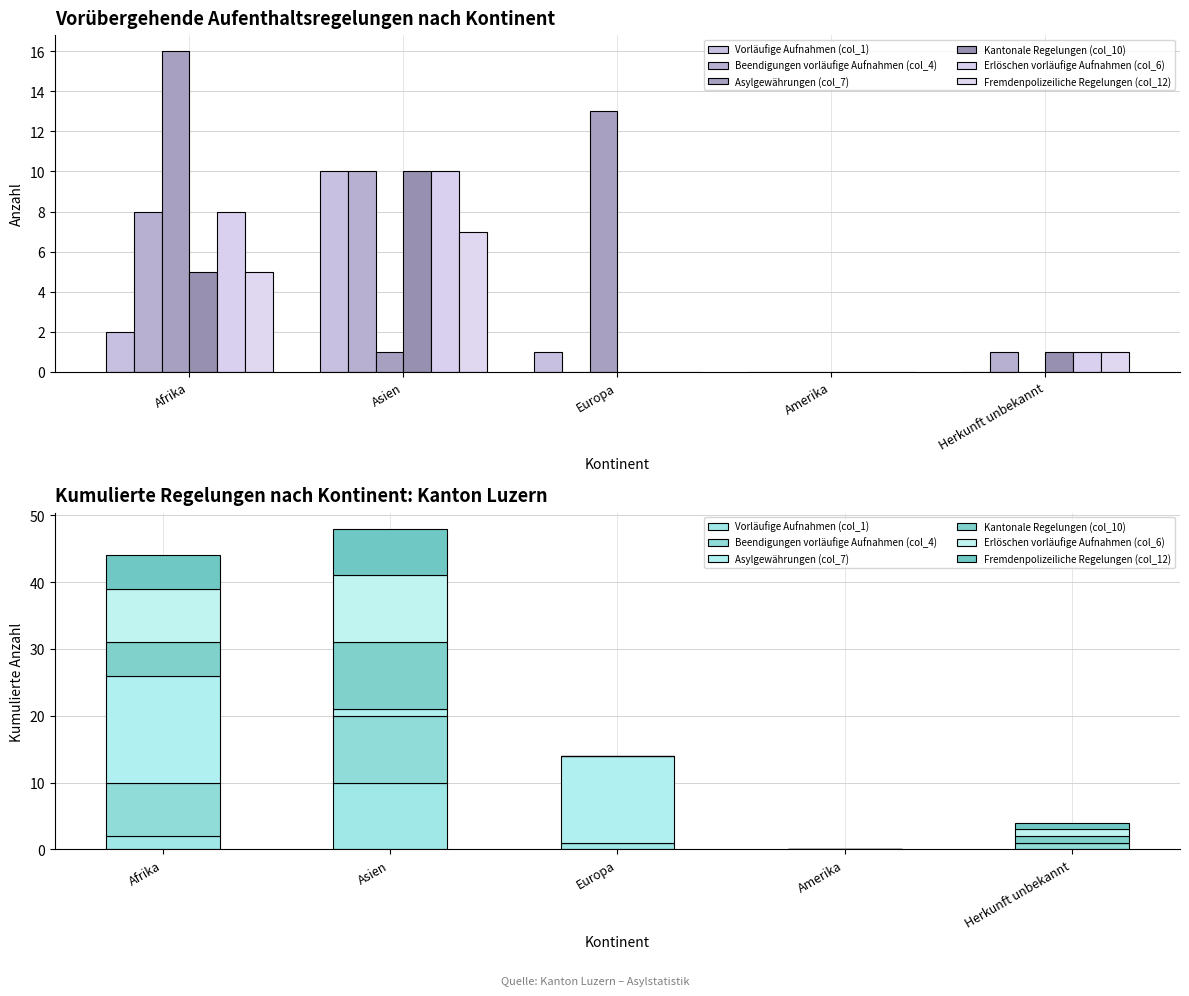

What is the total value across all series at Herkunft unbekannt?

4